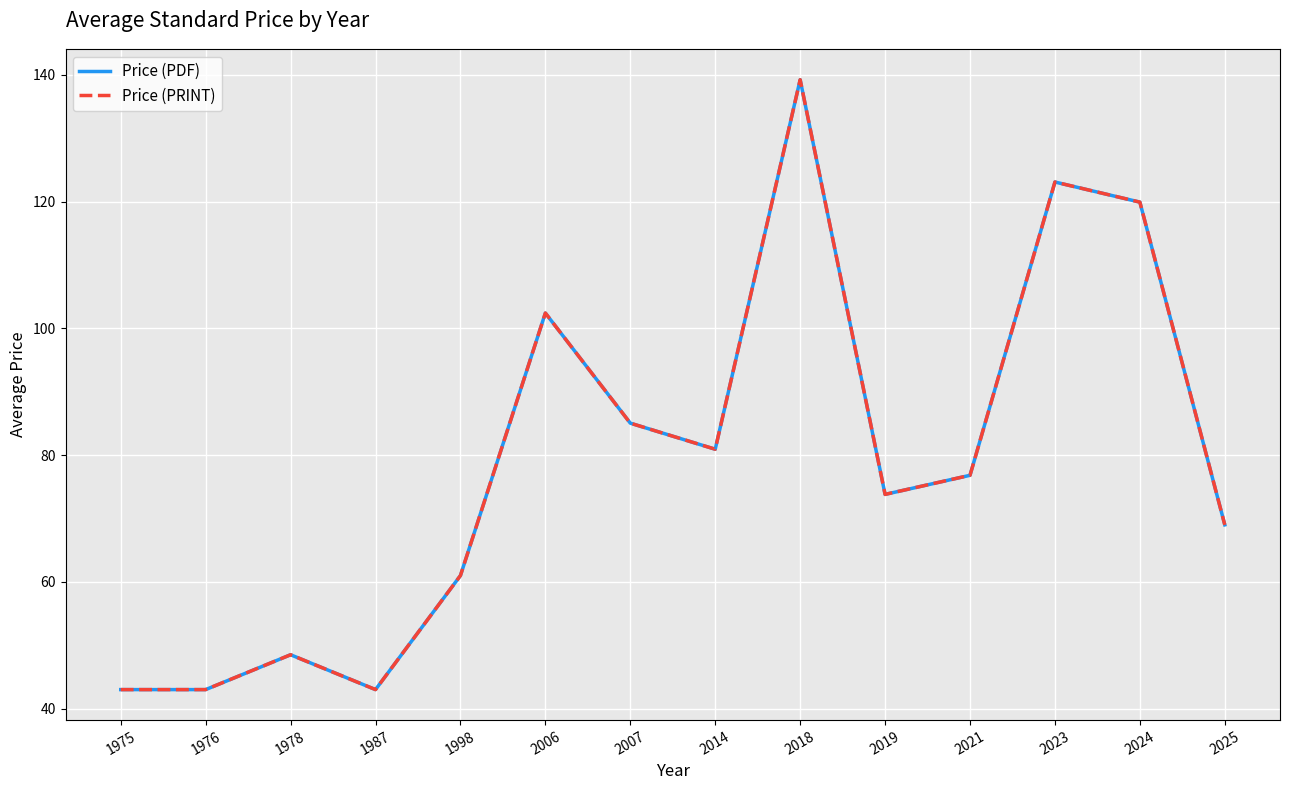

Which series has the widest spread of values?

Price (PDF)